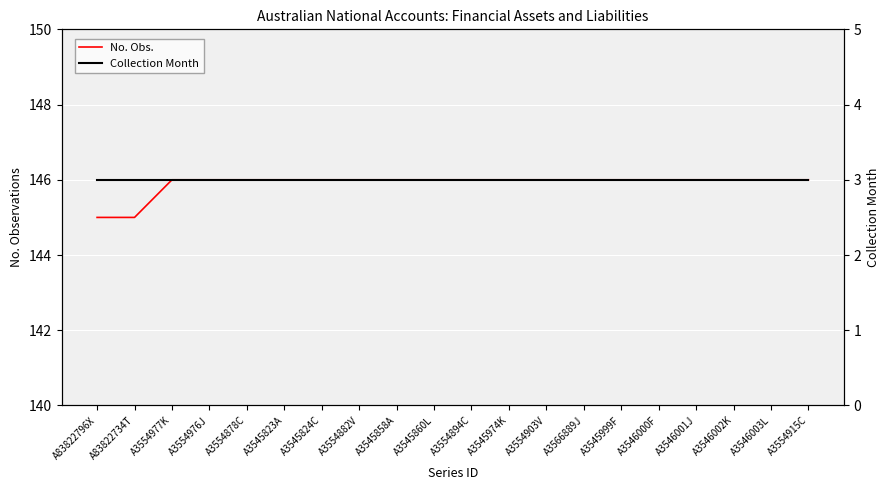

The Collection Month series shows 3 at A3545974K. True or false?

True